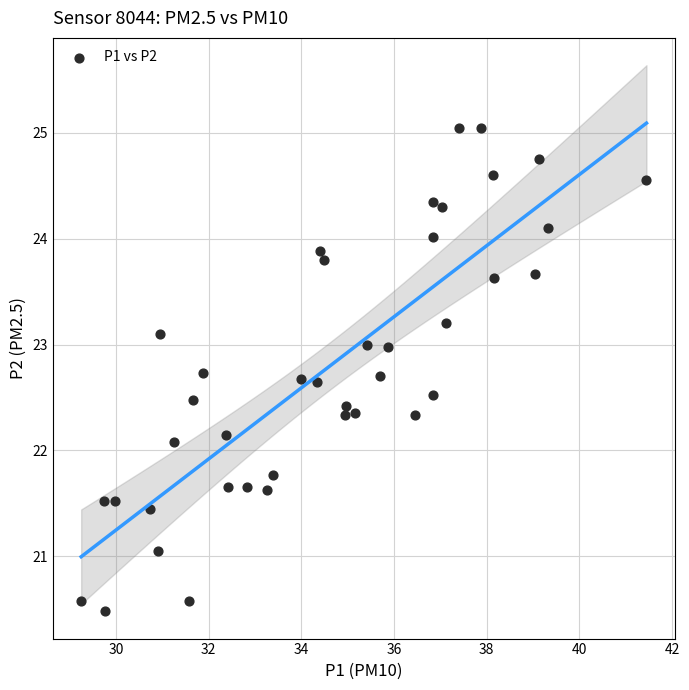

What Y value in the scatter plot is closest to 22?

22.1